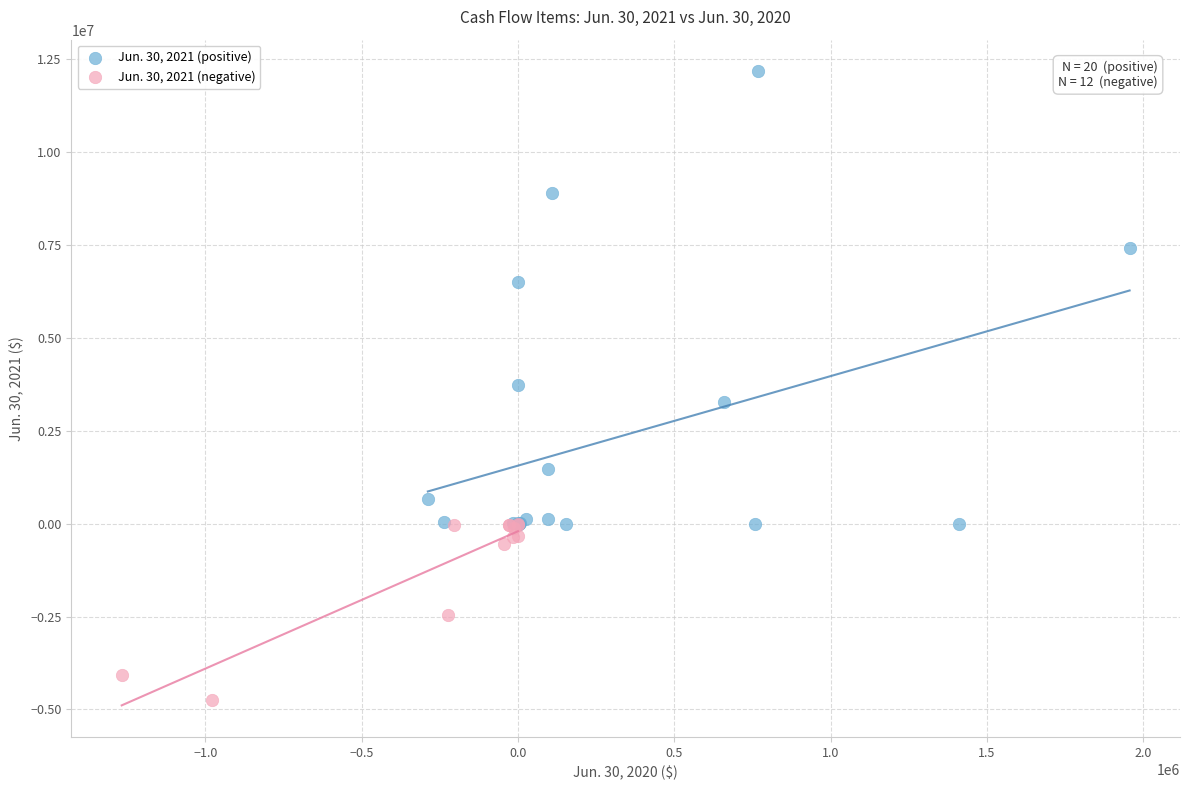

Which series has the largest Y range (max minus min)?

Jun. 30, 2021 (positive)